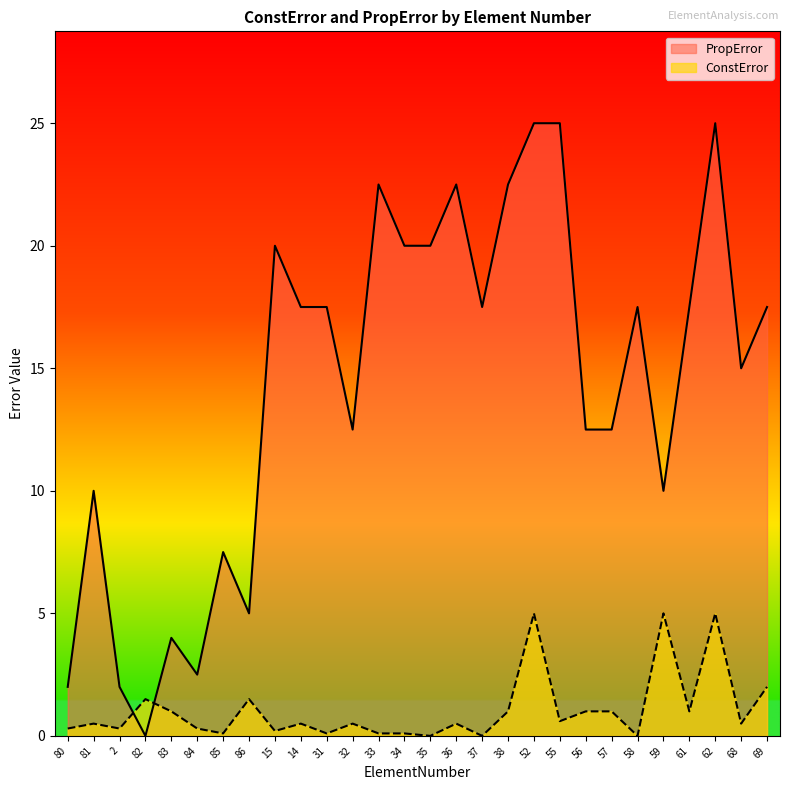

Where is the first local maximum for ConstError?

81